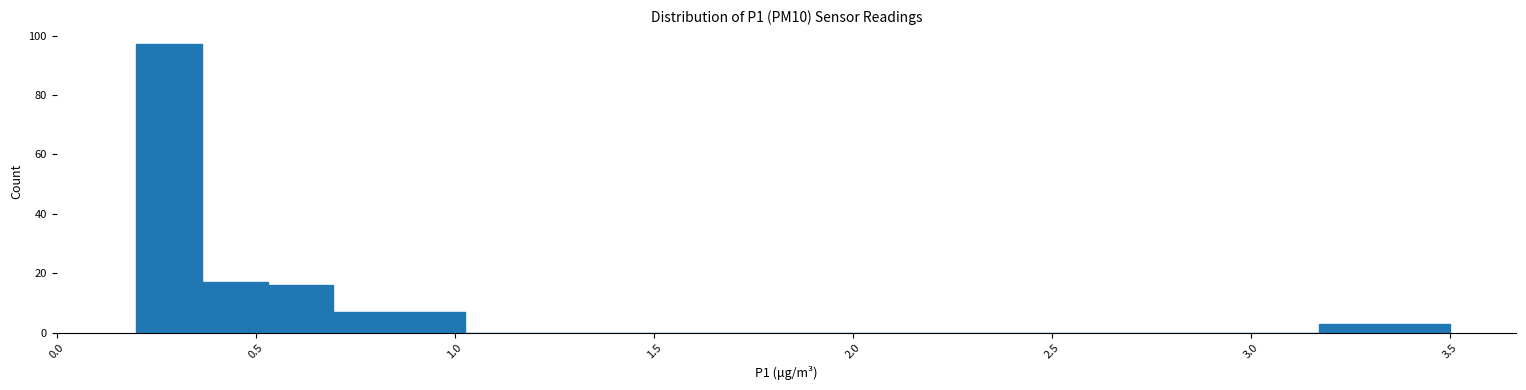

Around what value on the x-axis is the tallest bar? Give the approximate position of its centre, as read against the axis.

0.30